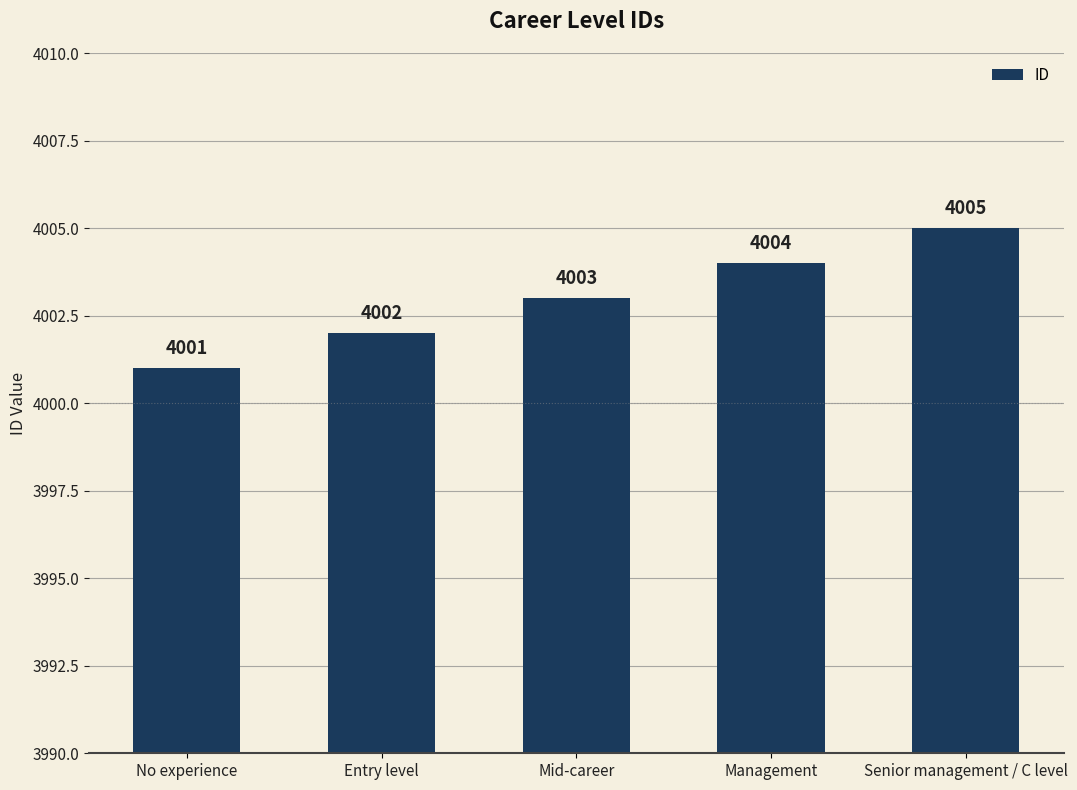

Reading left to right, transcribe all the data shown in this chart.

No experience=4001	Entry level=4002	Mid-career=4003	Management=4004	Senior management / C level=4005